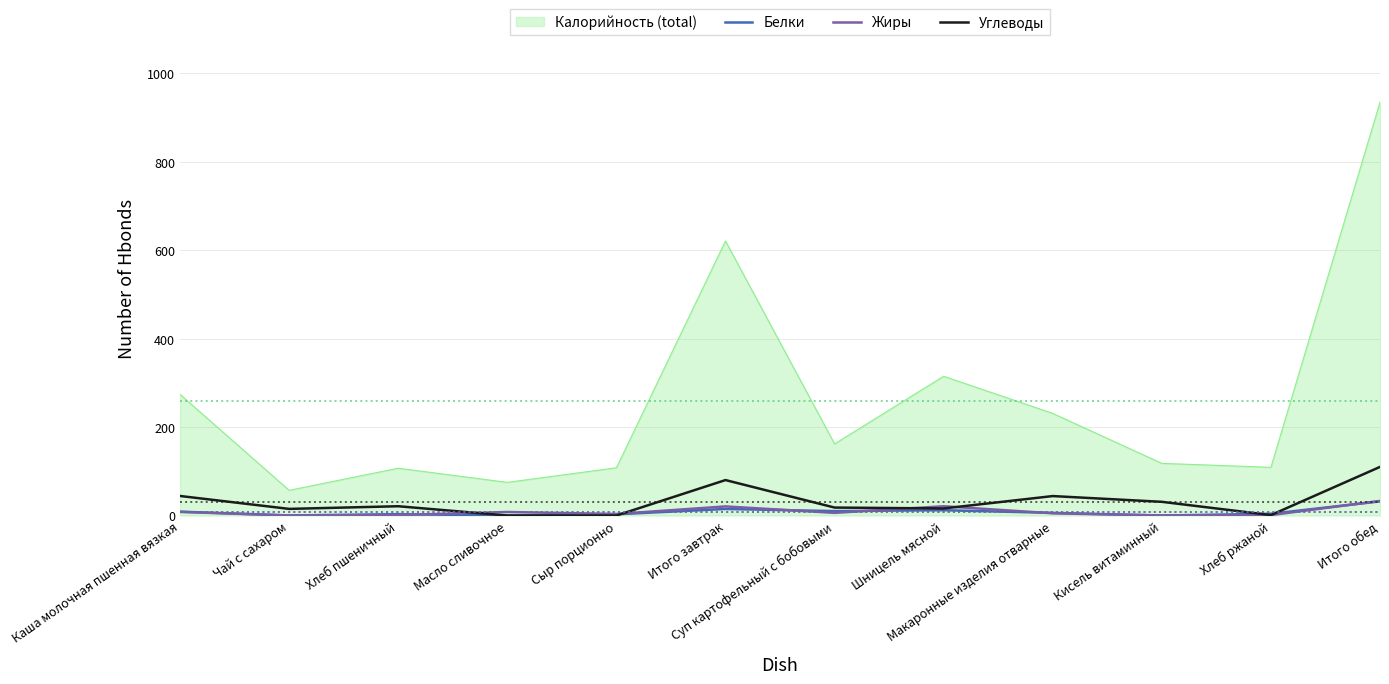

The Калорийность (total) series shows 315.0 at Шницель мясной. True or false?

True